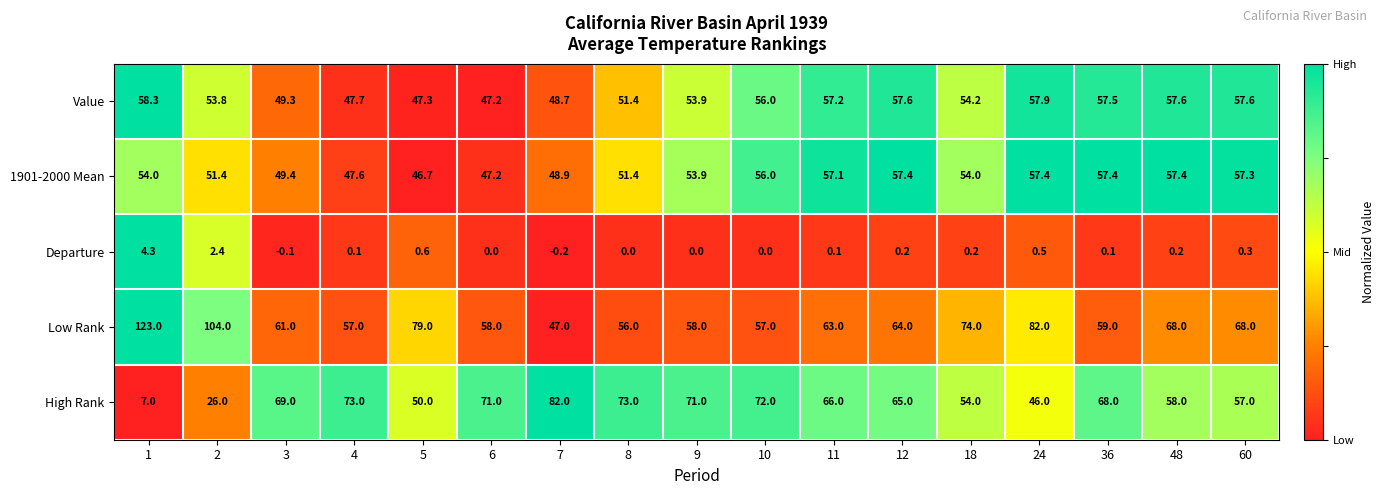

Is it true that Low Rank equals 82.0 at 24?

True